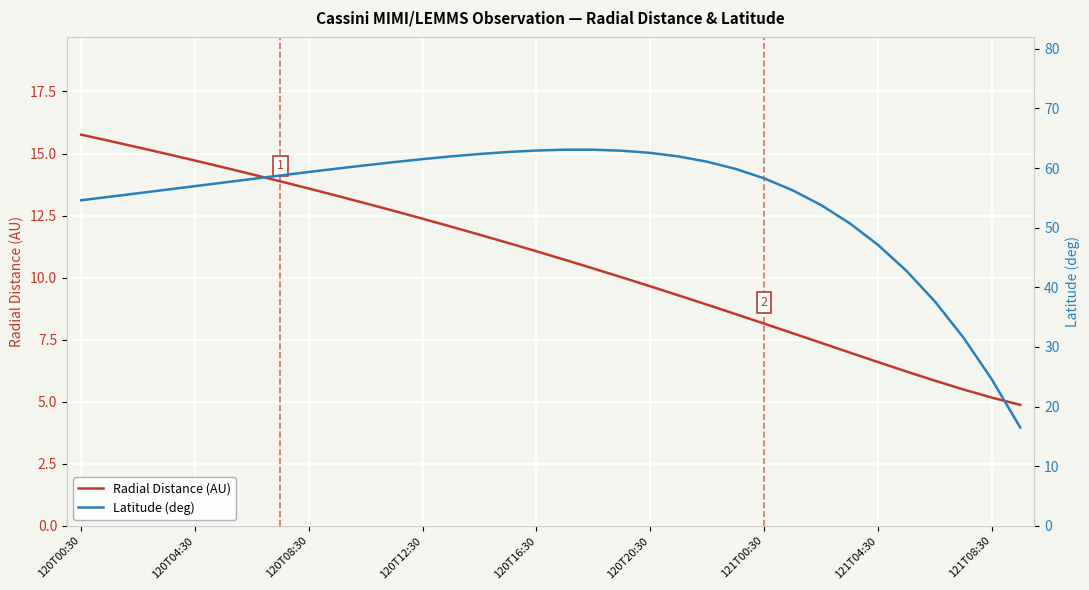

True or false: Radial Distance (AU) has a value of 14.7 at 120T04:30.

True